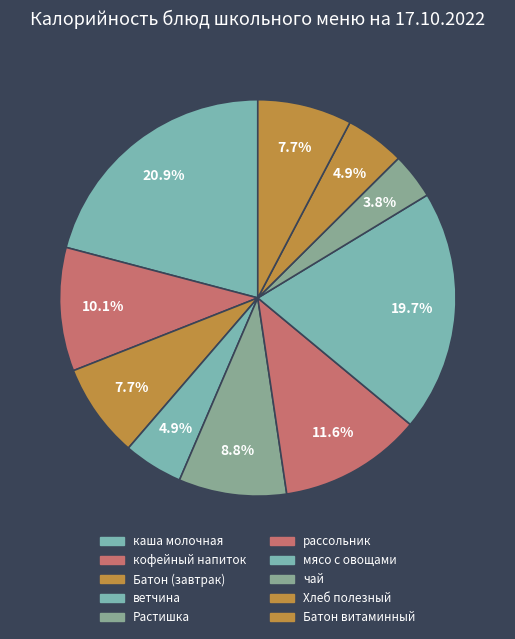

Count the number of slices in the pie.

10